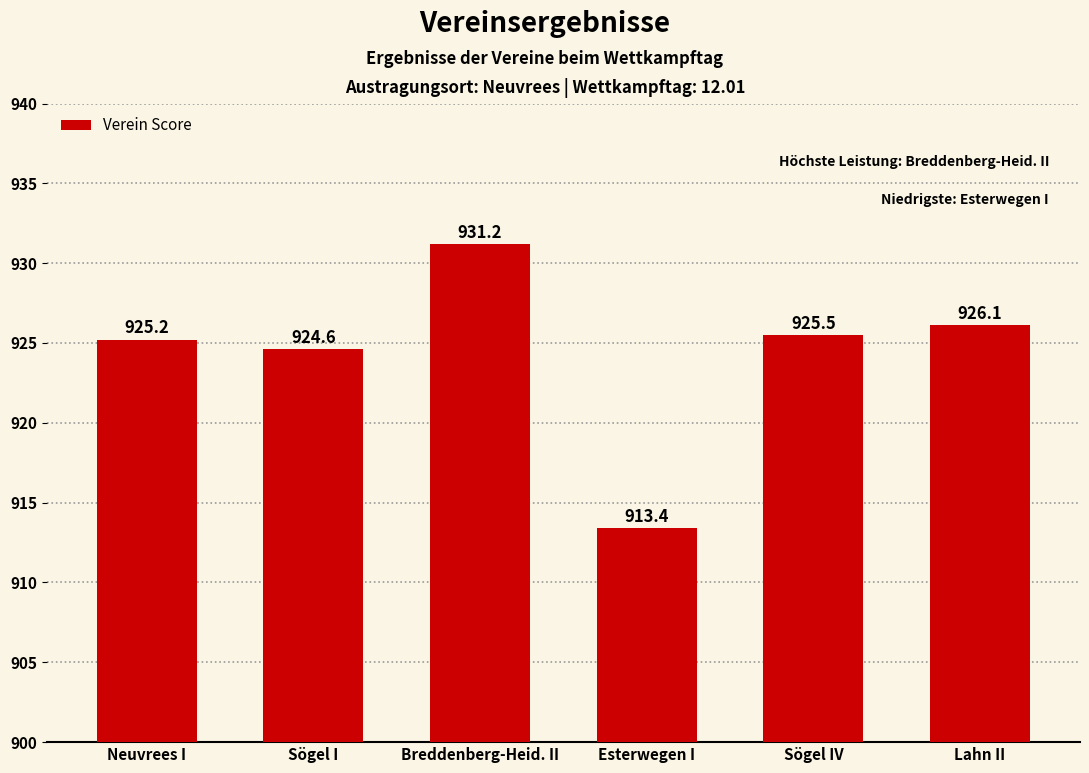

Which has a higher value, Lahn II or Neuvrees I?

Lahn II